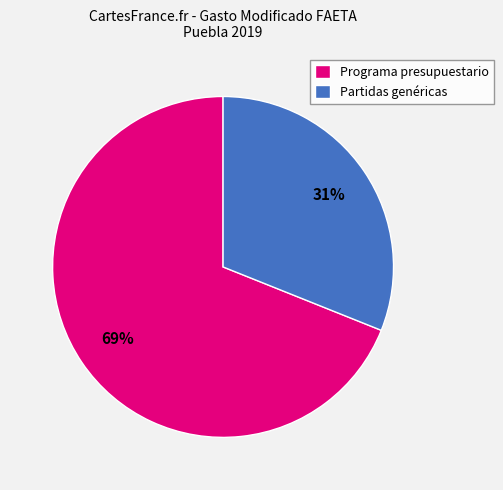

Count the number of slices in the pie.

2